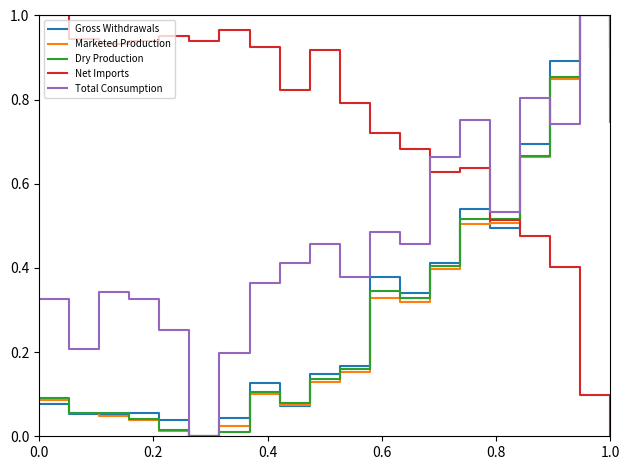

Which series has the largest total across all categories?

Net Imports